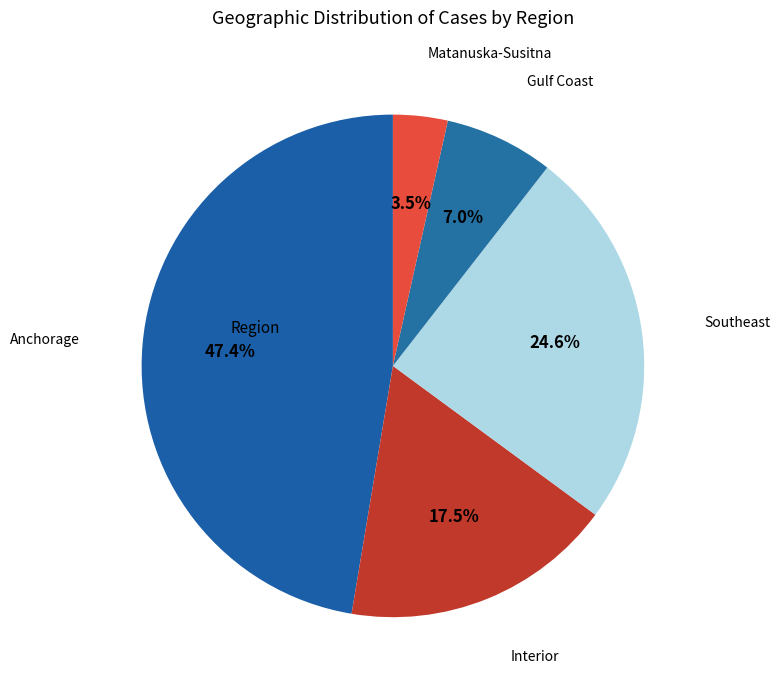

Count the number of slices in the pie.

5